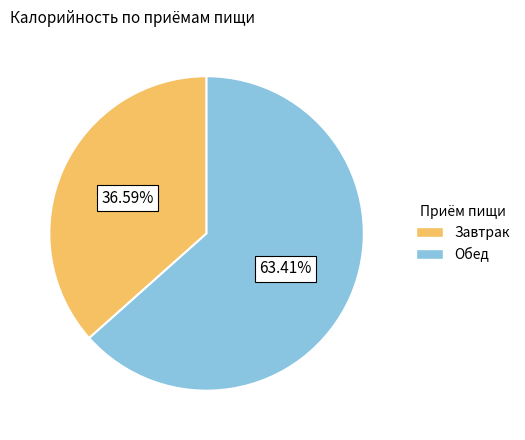

Approximately how many times larger is the value at Обед compared to Завтрак?

1.7